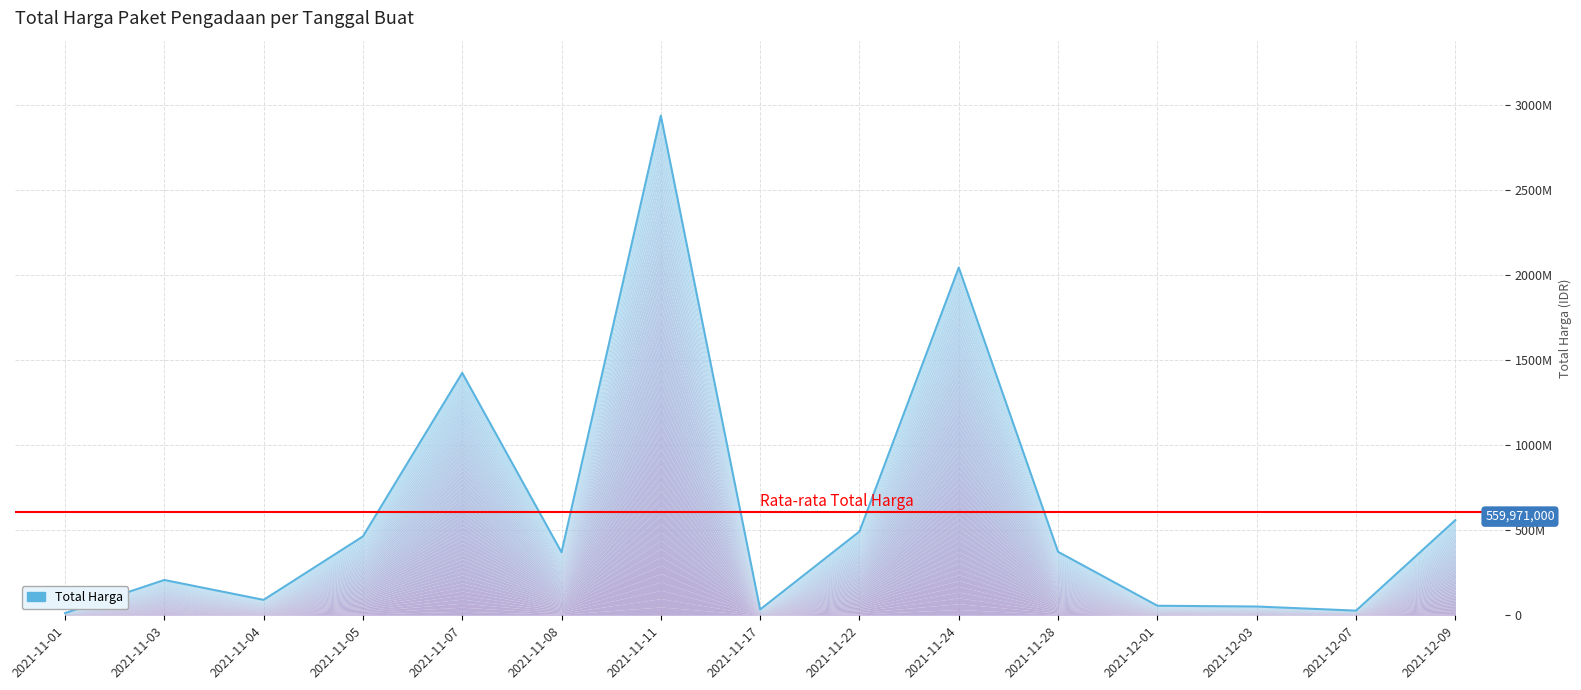

What position from the right is 2021-11-17?

8